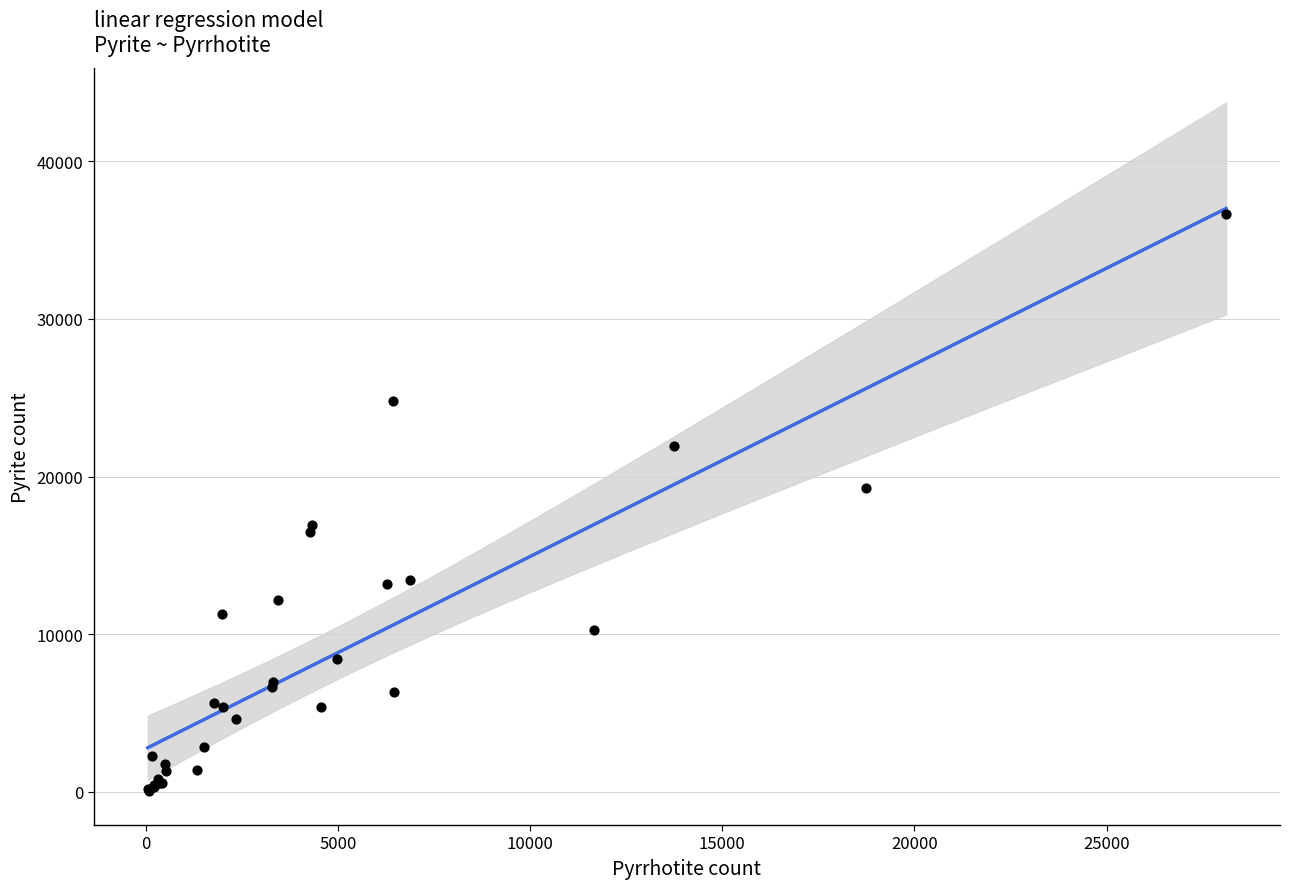

What Y value in the scatter plot is closest to 18363?

19245